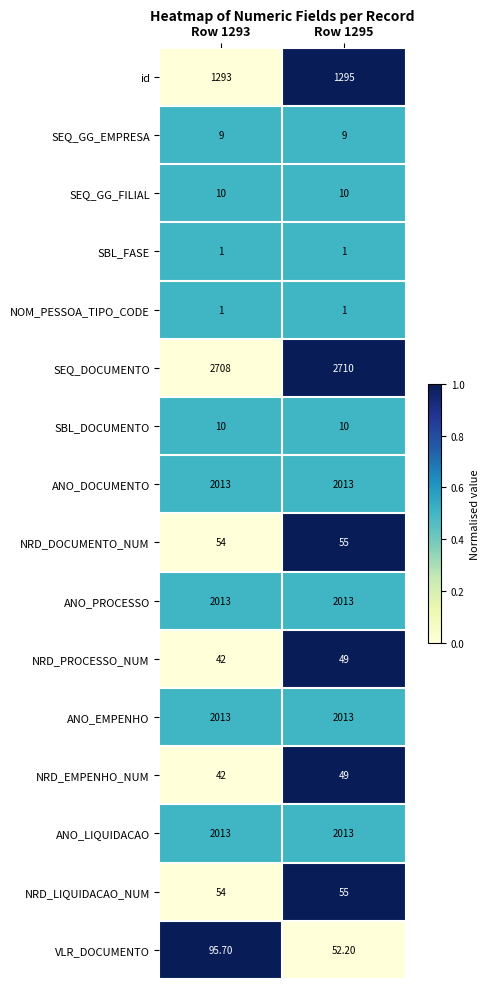

At which category is the sum across all series the highest?

Row 1293